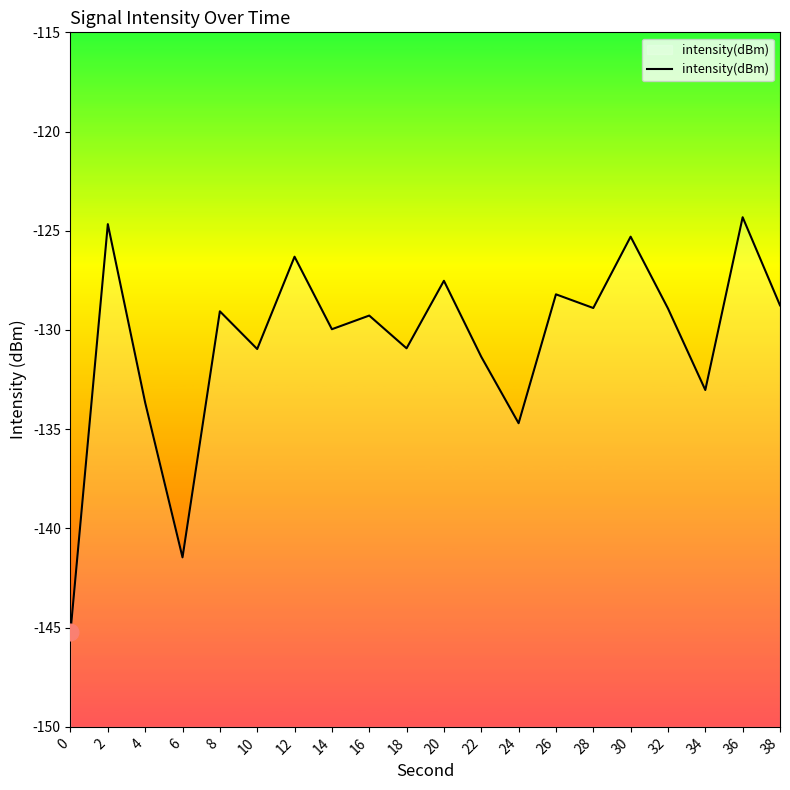

What is the approximate value at 16?

-129.3